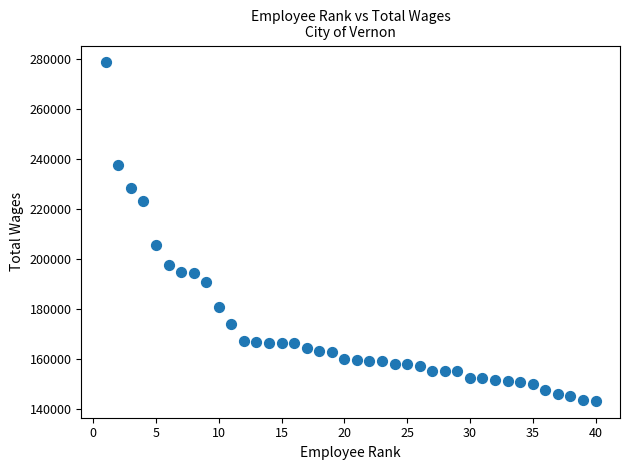

What Y value in the scatter plot is closest to 210856?

205558